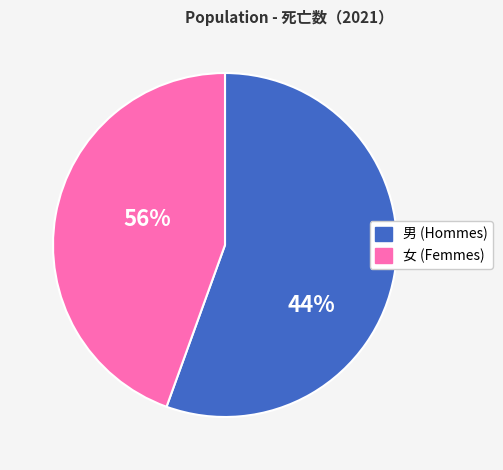

How many segments does this pie chart have?

2